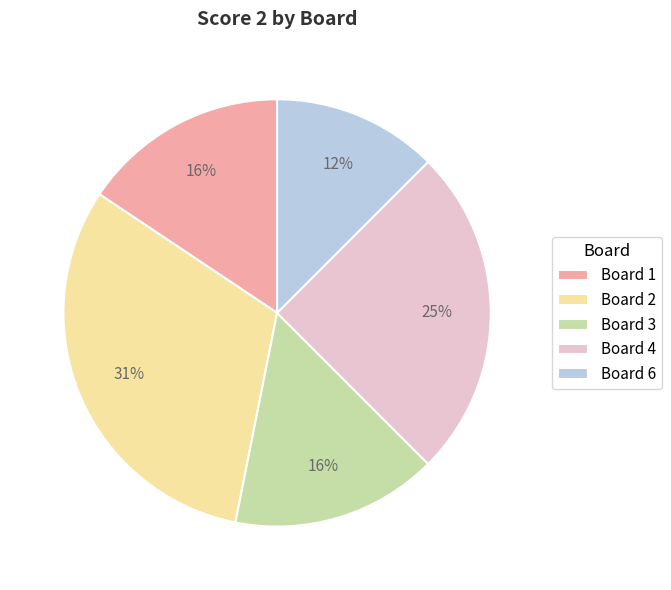

Which slice is the smallest?

Board 6